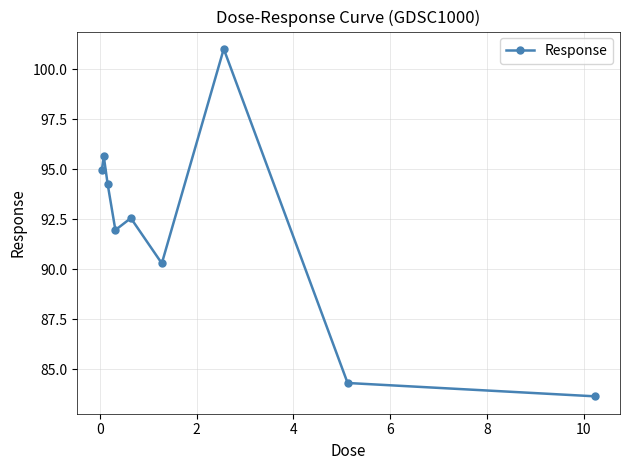

What is the difference between the maximum and second lowest values?

16.7